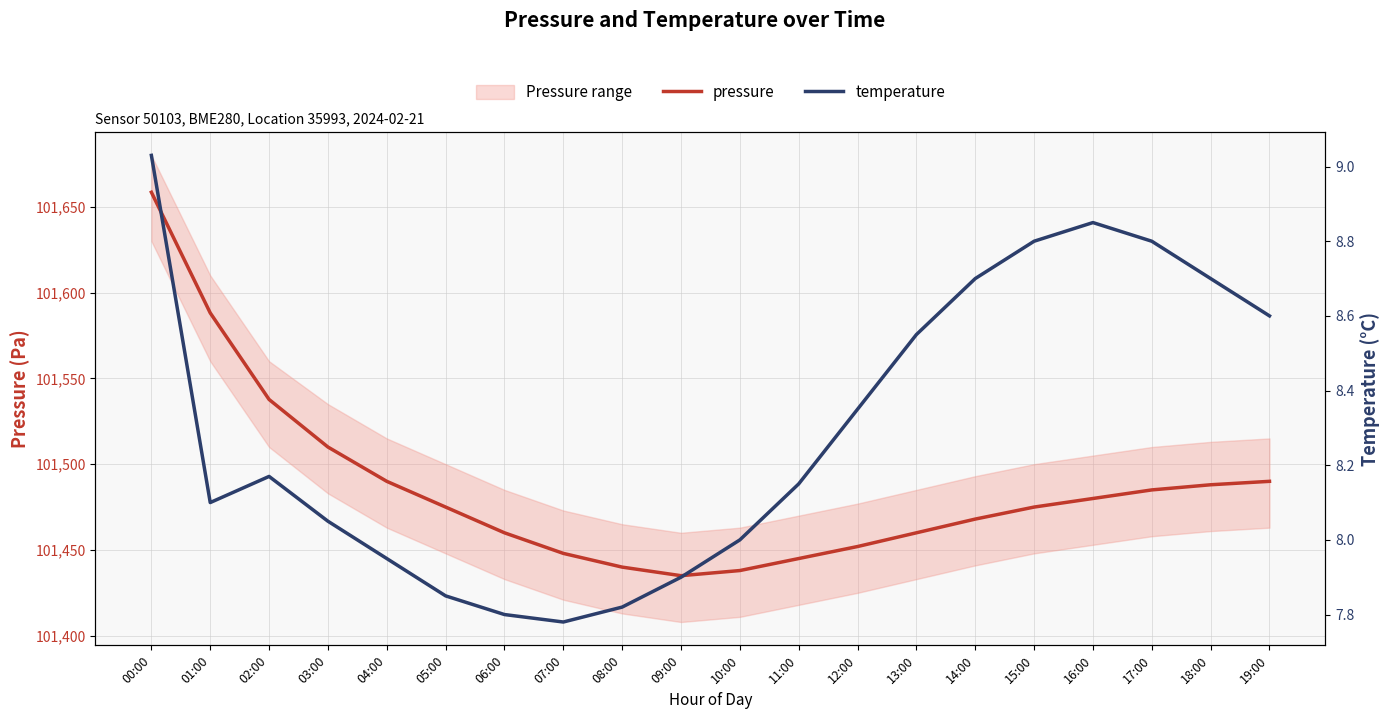

What is the sum of all temperature values?

165.9